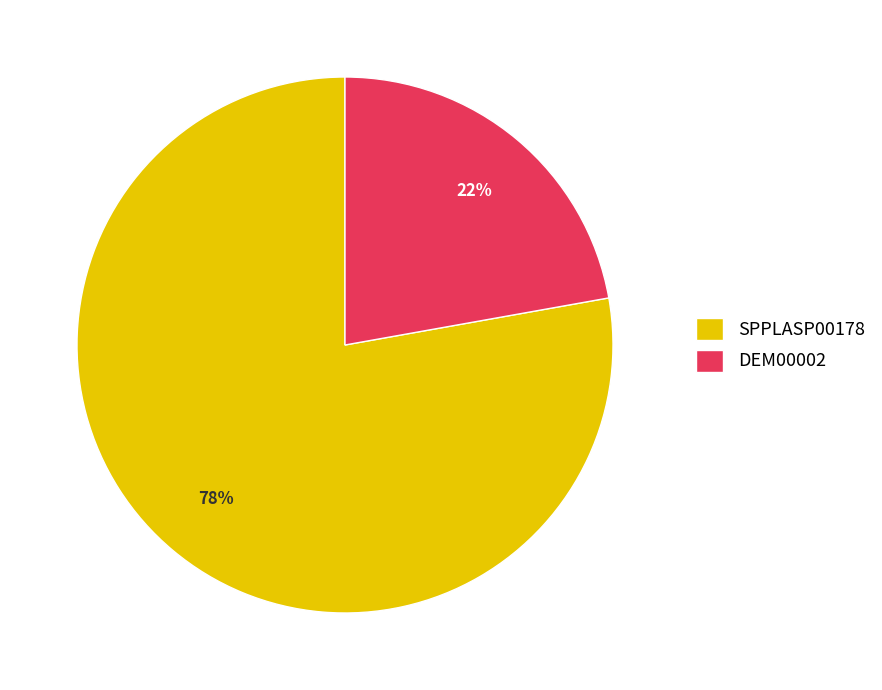

Combined, do DEM00002 and SPPLASP00178 account for over 50%?

Yes